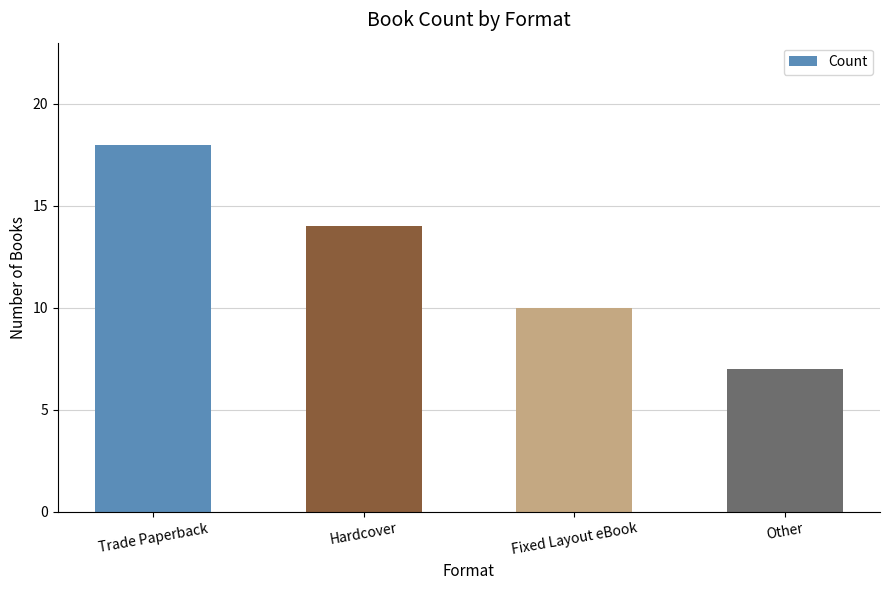

How many values are between 10 and 18?

3